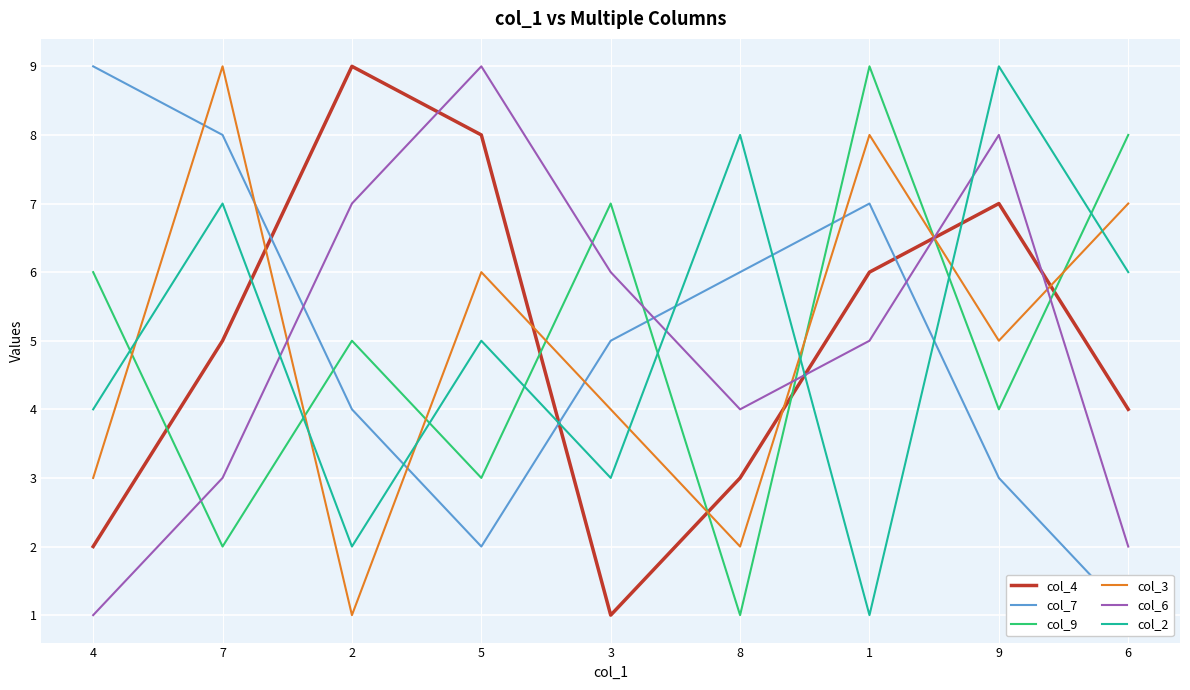

At which label does col_2 reach its minimum?

1